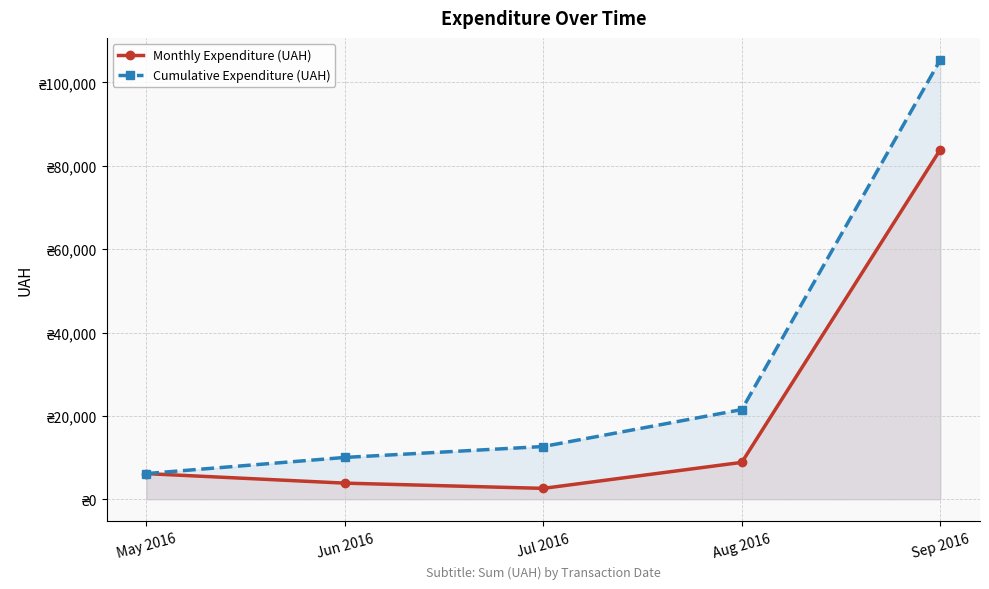

At which category is the sum across all series the highest?

Sep 2016